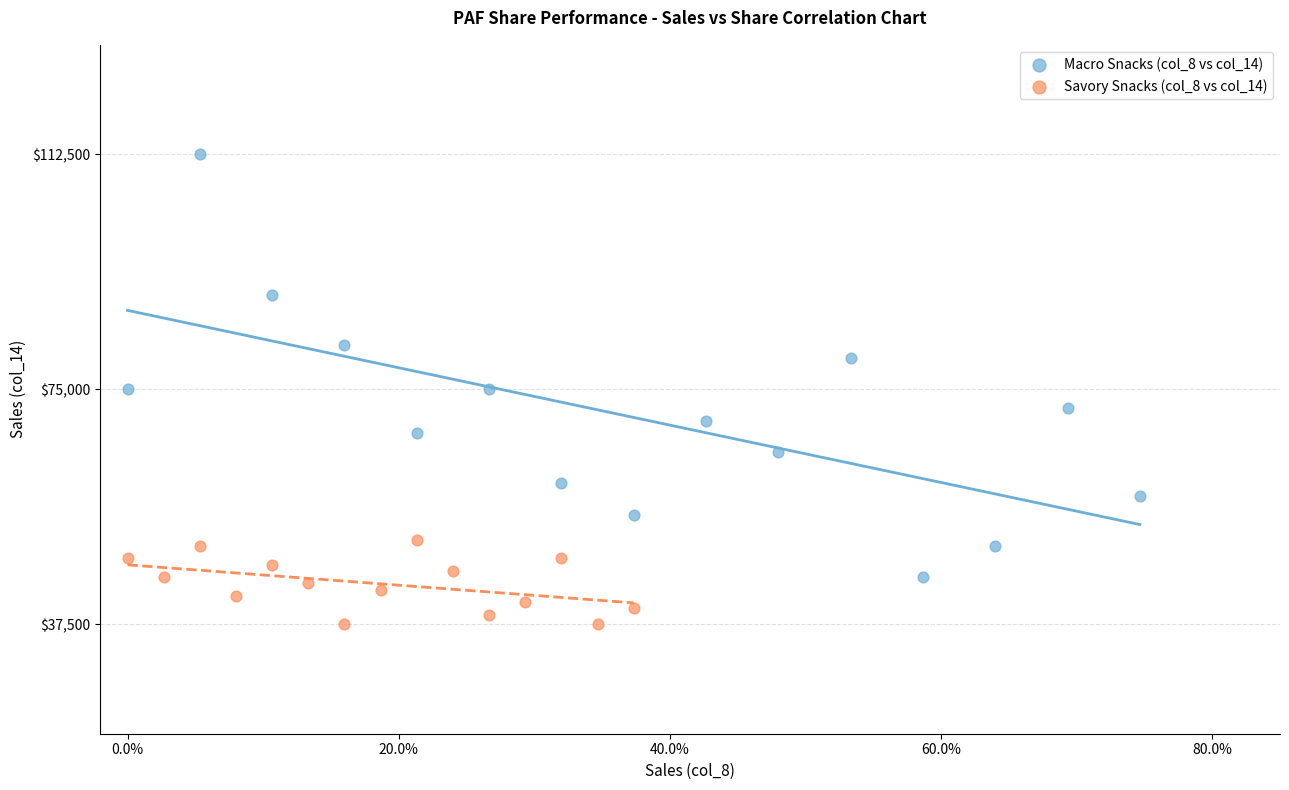

Which series has the widest spread of Y values?

Macro Snacks (col_8 vs col_14)